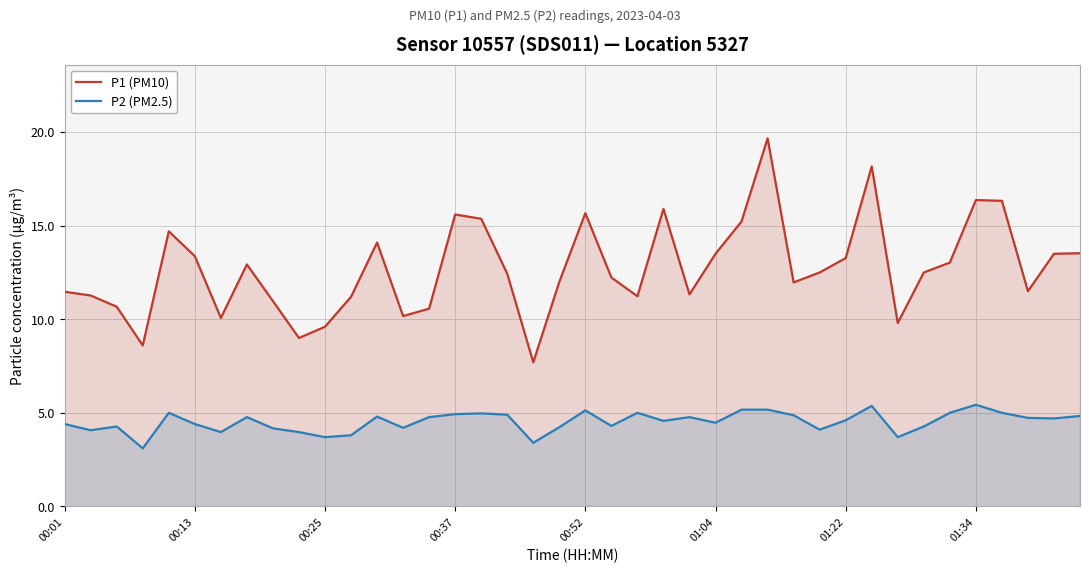

Between 12 and 16, which series saw the biggest shift?

P1 (PM10)